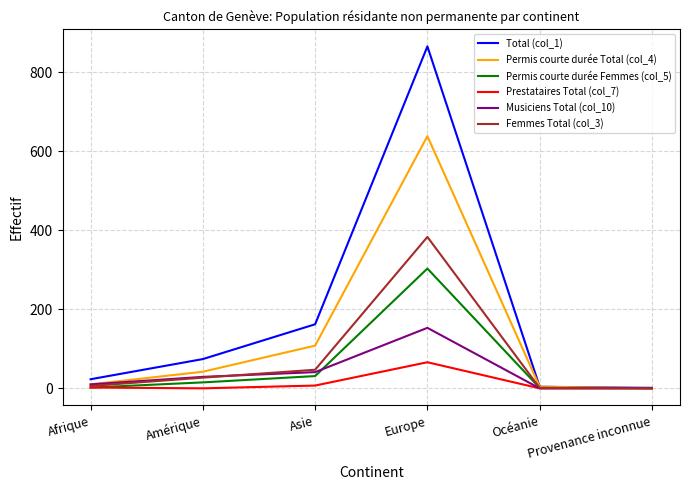

The value of Permis courte durée Total (col_4) at Provenance inconnue is 243. True or false?

False